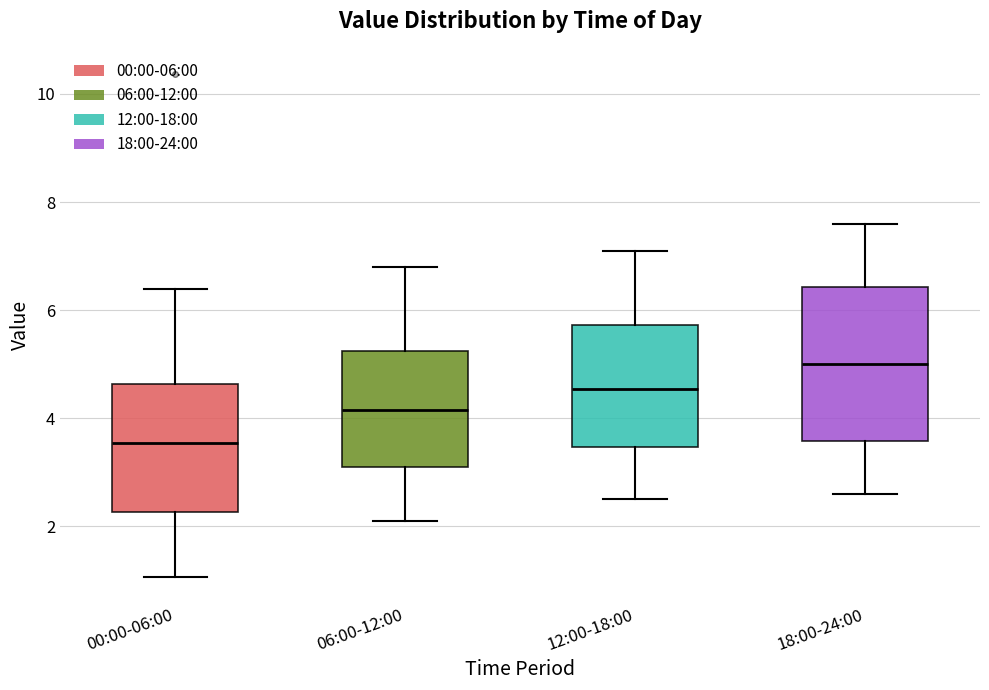

Comparing the boxes themselves (not the whiskers), which one is the tallest?

18:00-24:00